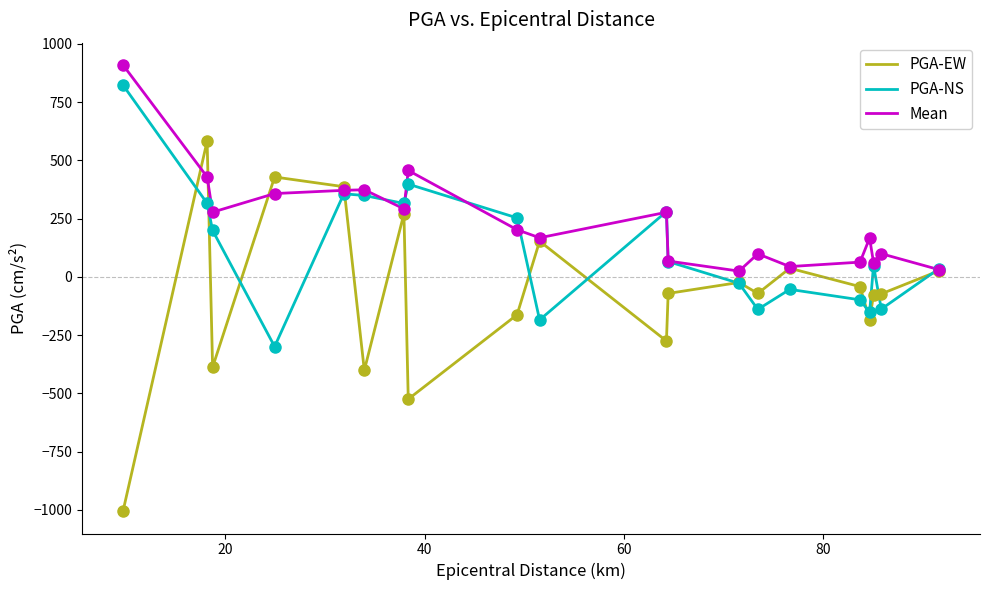

Which series has the largest total across all categories?

Mean